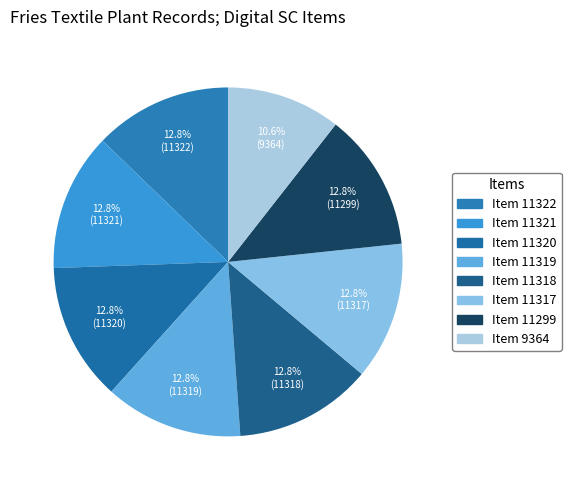

How many segments does this pie chart have?

8